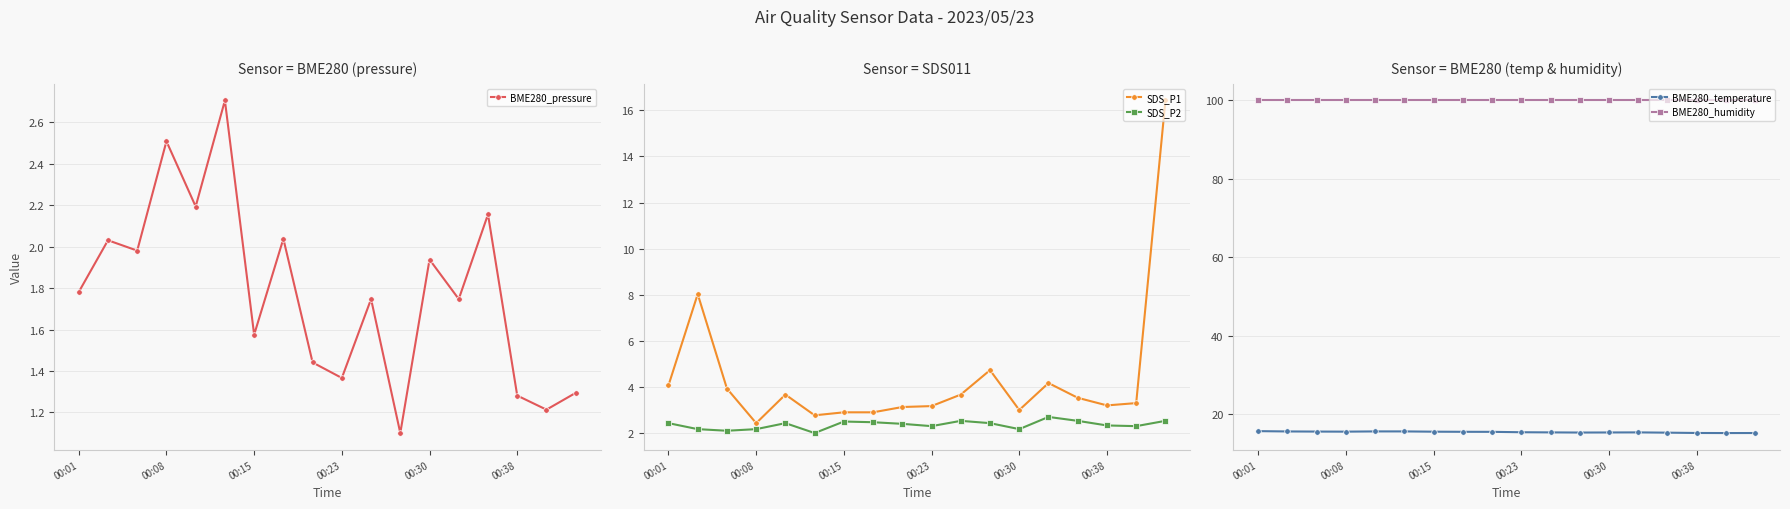

What is the minimum value shown in the chart?

1.1